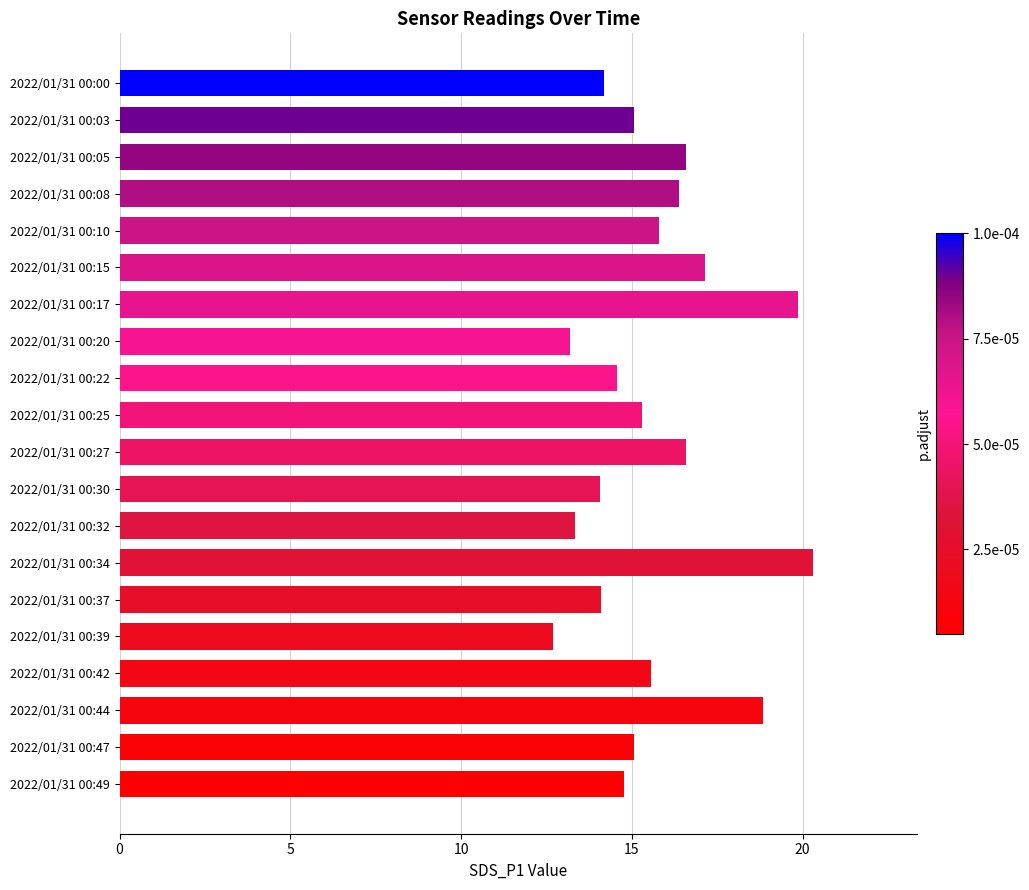

What is the minimum value shown in the chart?

12.7